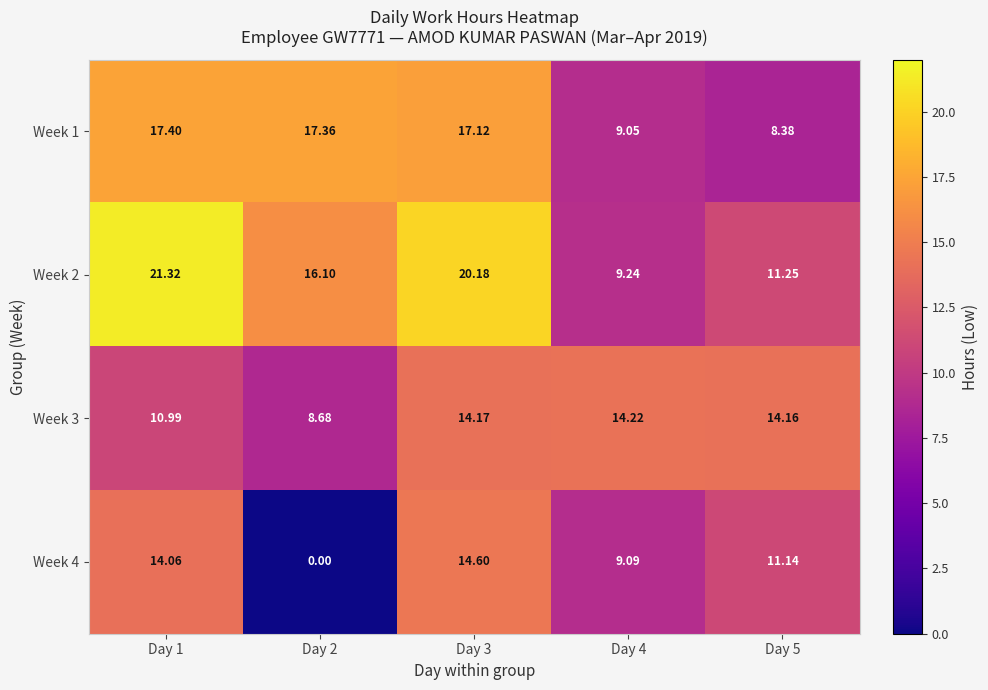

Is the value of Week 1 at Day 2 greater than the value of Week 3 at Day 3?

Yes